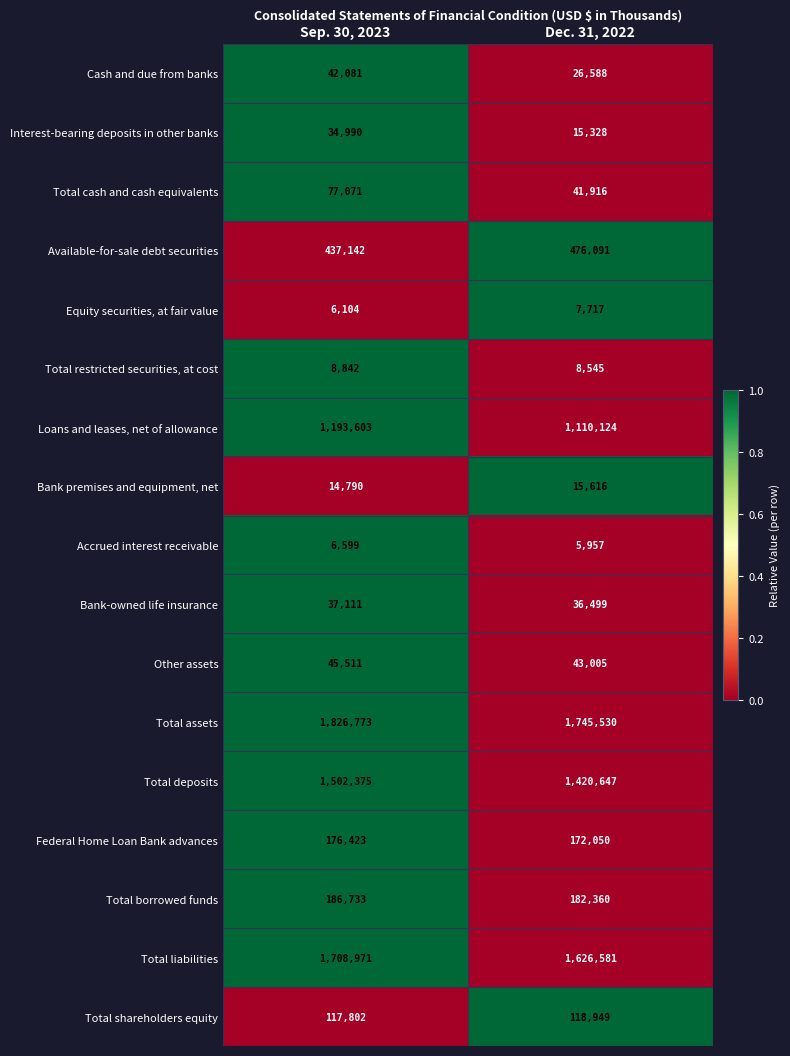

Which series has the largest range (max minus min)?

Loans and leases, net of allowance